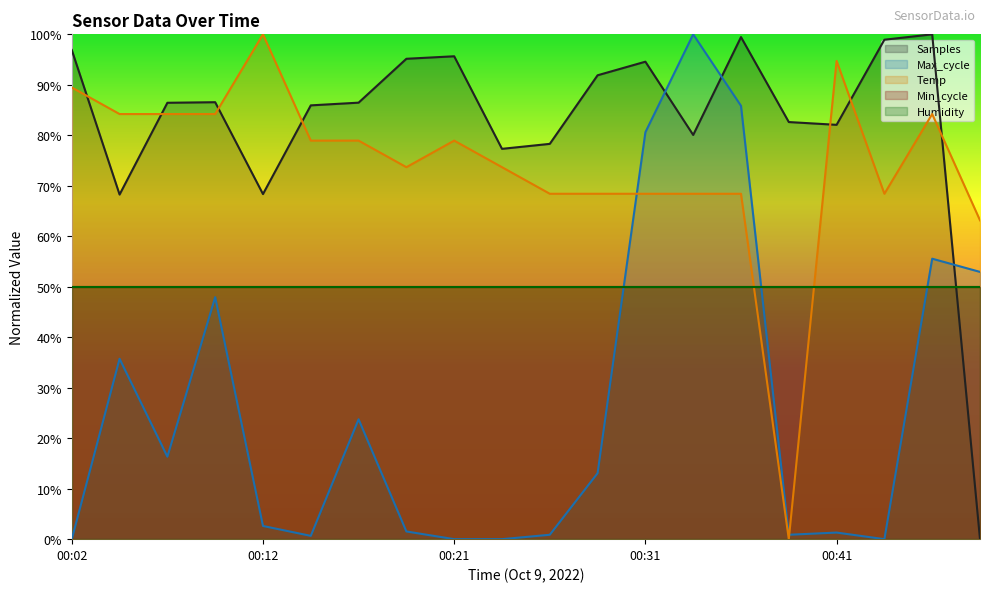

True or false: Temp and Samples intersect in this chart.

True